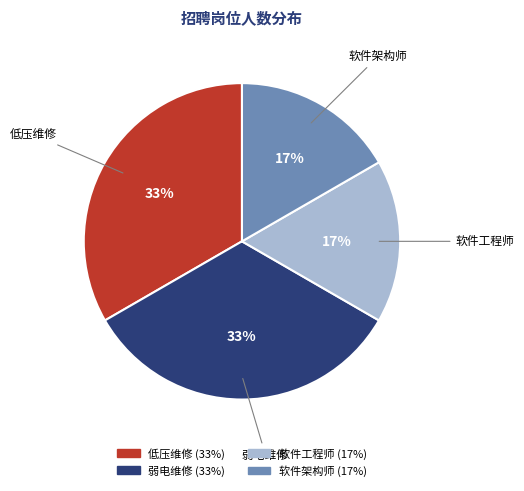

Combined, do 软件工程师 and 软件架构师 account for over 50%?

No